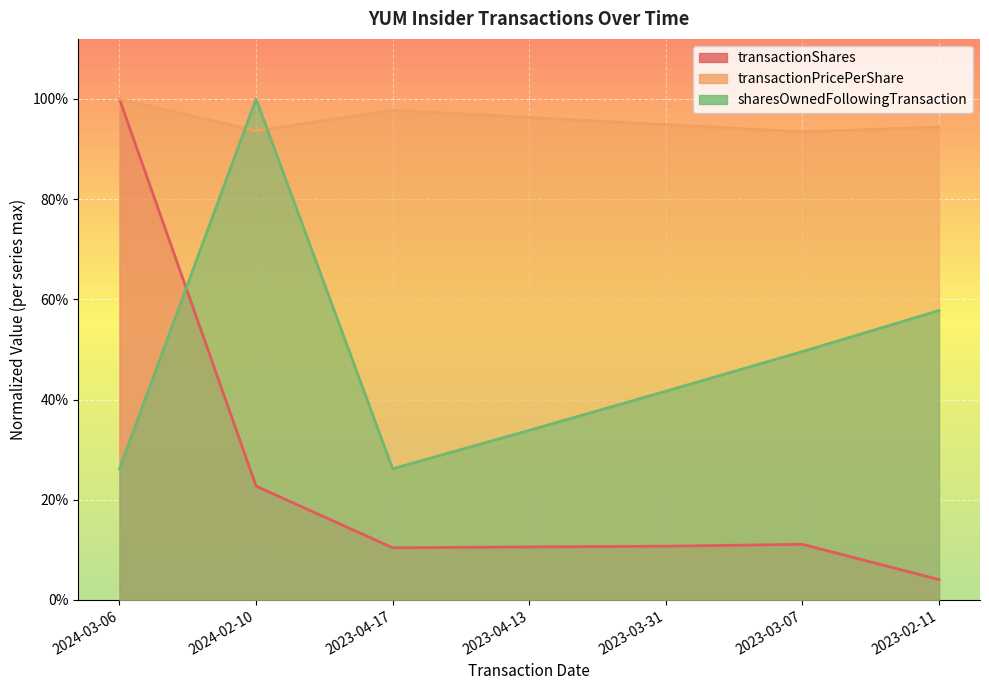

List the labels in order of sharesOwnedFollowingTransaction value, largest first.

2024-02-10, 2023-02-11, 2023-03-07, 2023-03-31, 2023-04-13, 2024-03-06, 2023-04-17